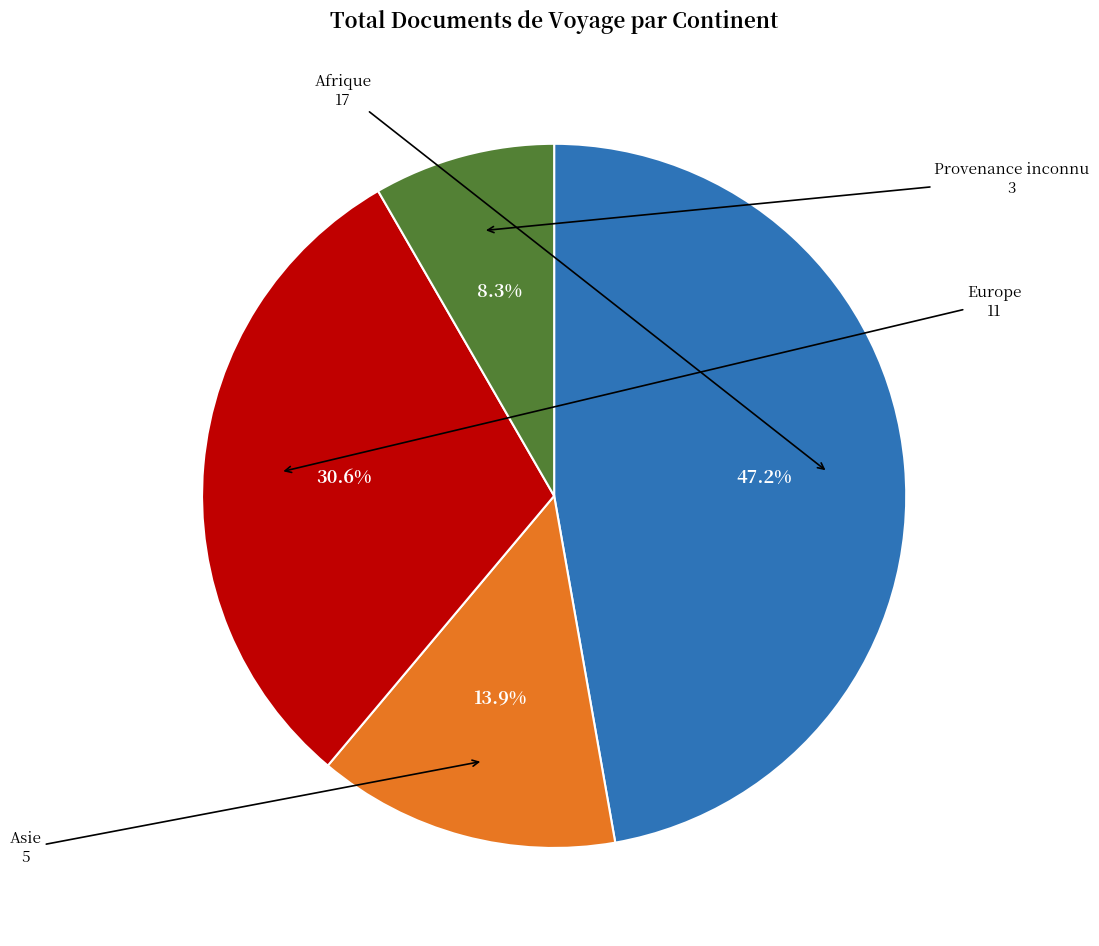

To the nearest percent, what is the difference between the Provenance inconnu and Asie slice percentages?

6%